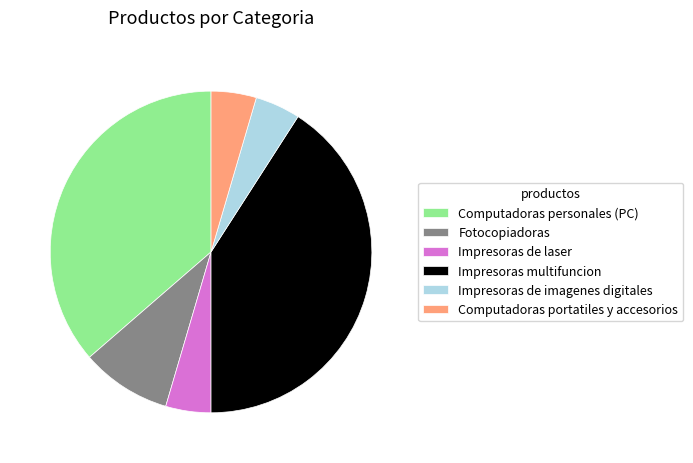

Approximately how many times larger is the value at Impresoras de laser compared to Computadoras portatiles y accesorios?

1.0